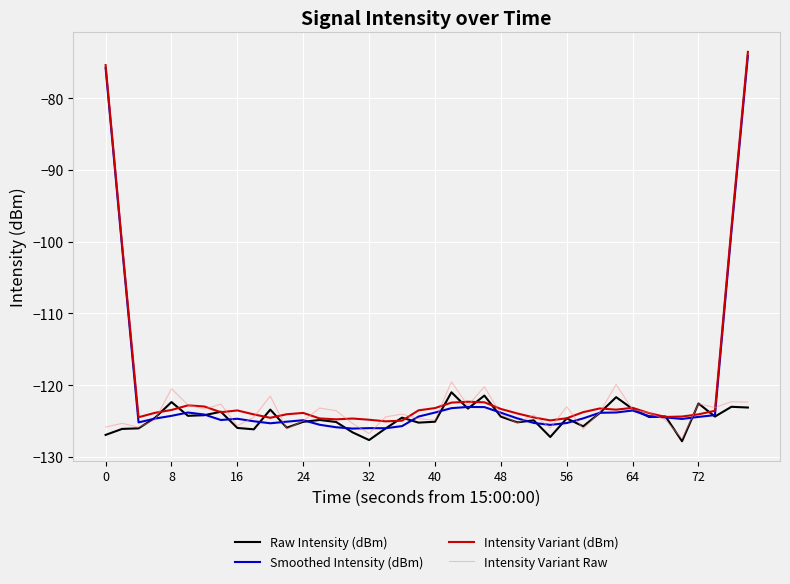

How many lines are shown in the chart?

4